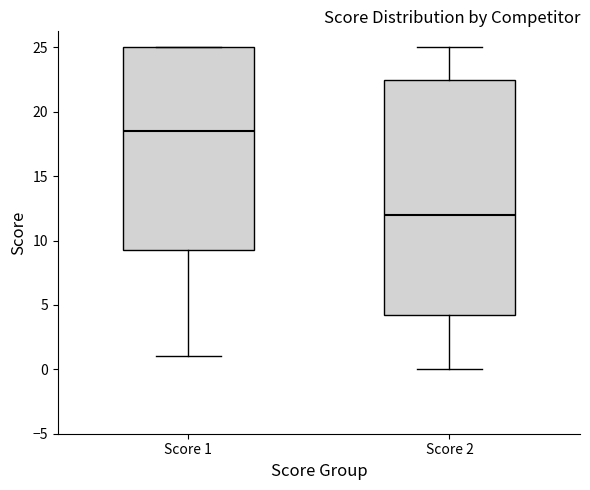

Which box has the highest median line?

Score 1